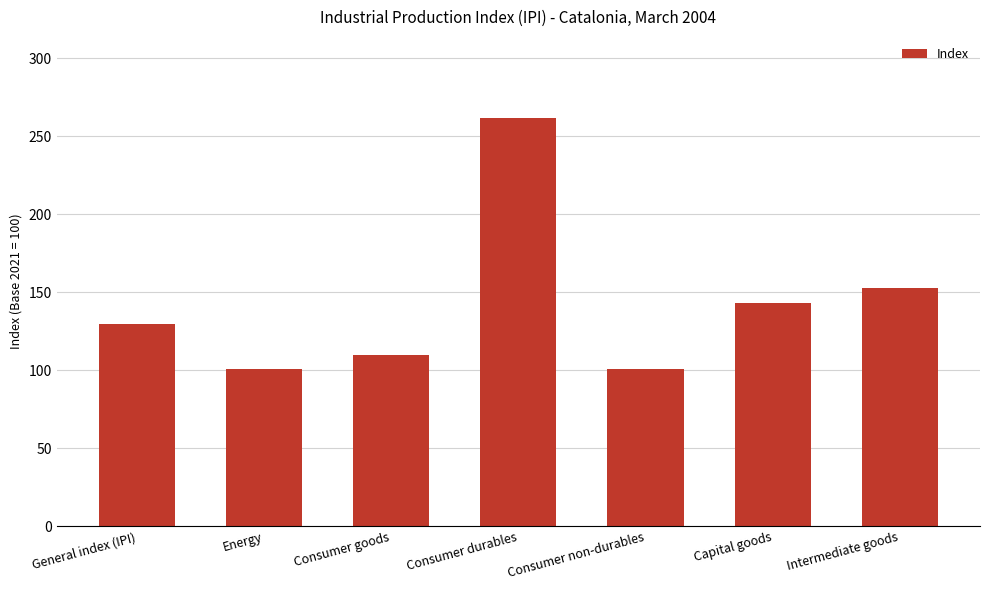

At which label is the value closest to 181?

Intermediate goods